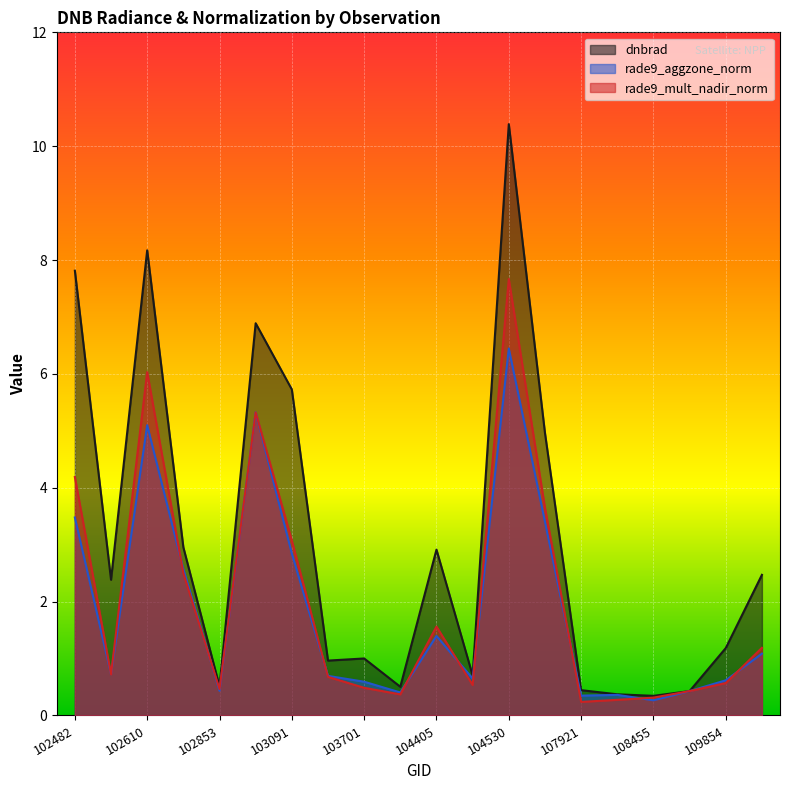

What is the difference between the maximum and minimum values in the rade9_aggzone_norm series?

6.2